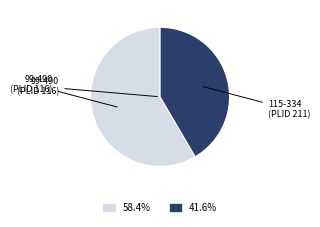

Do 115-334 (PLID 211) and 99-490 (PLID 116) together represent more than half of the pie?

Yes